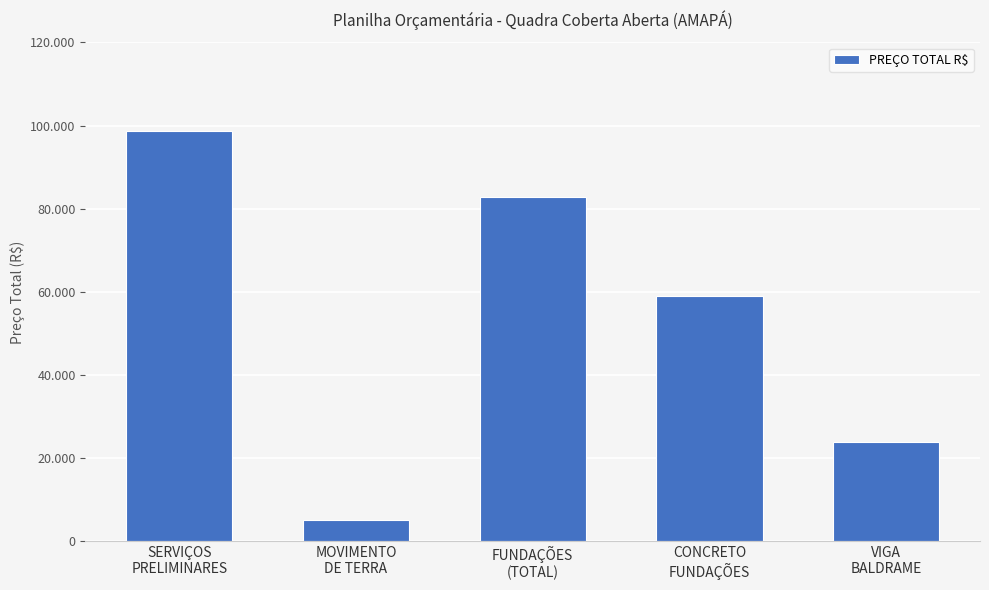

What is the smallest value displayed?

5123.7